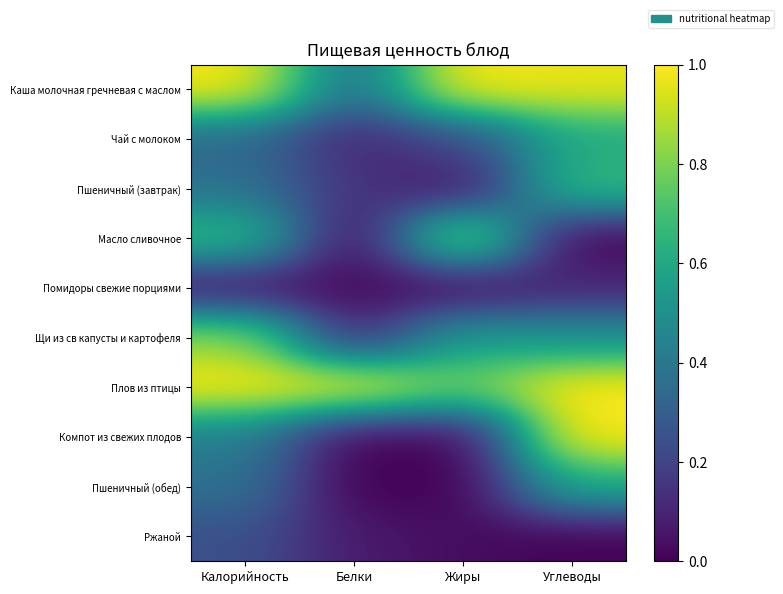

Which has a higher value, Калорийность or Белки?

Калорийность